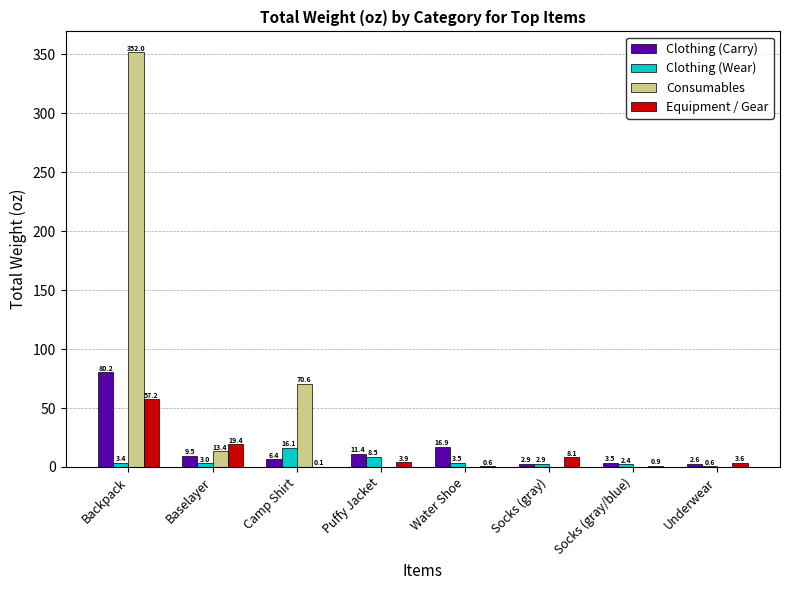

What is the difference between the Equipment / Gear values at Underwear and Camp Shirt?

3.5